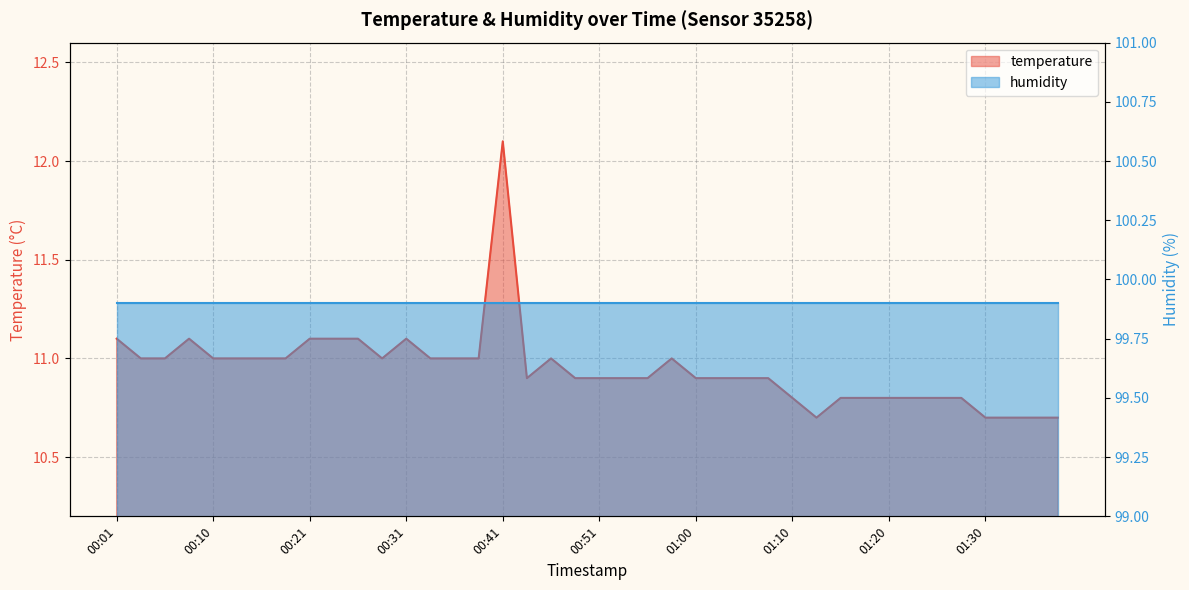

Which label corresponds to the largest value in the chart?

00:41